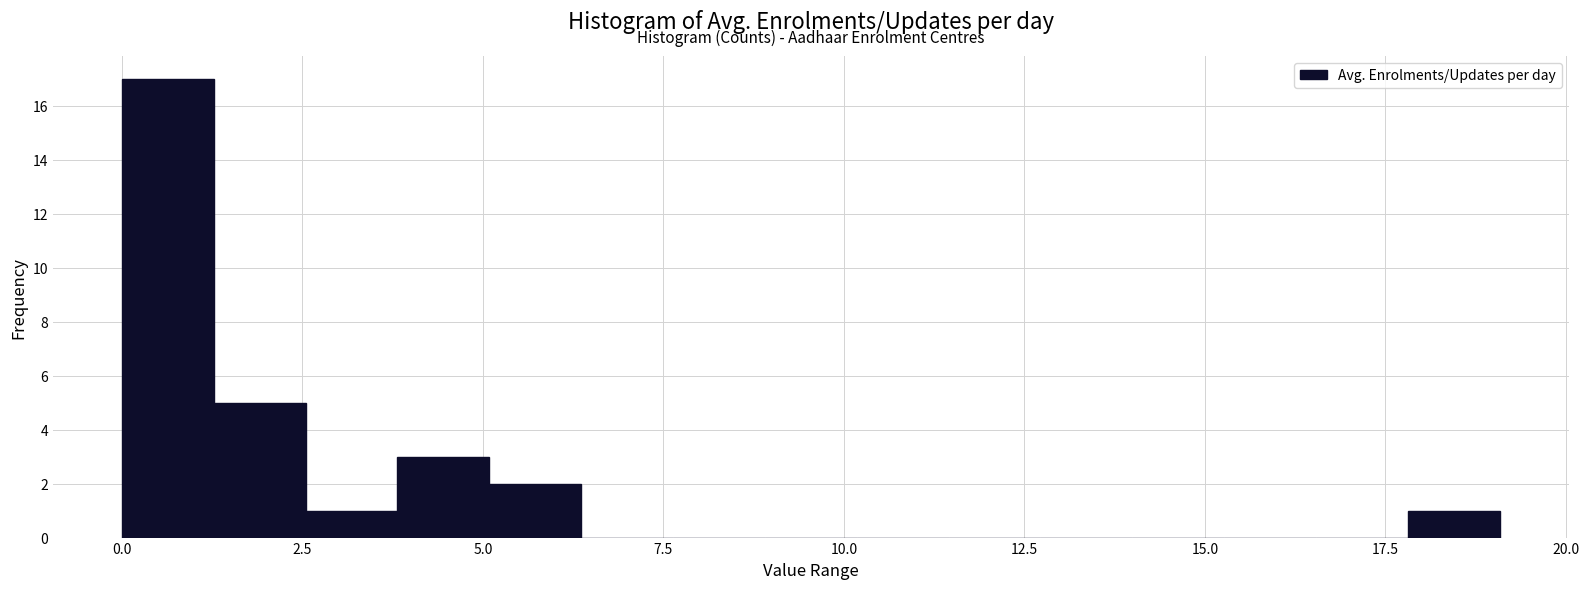

Read against the x-axis, roughly where is the centre of the tallest bar?

0.5